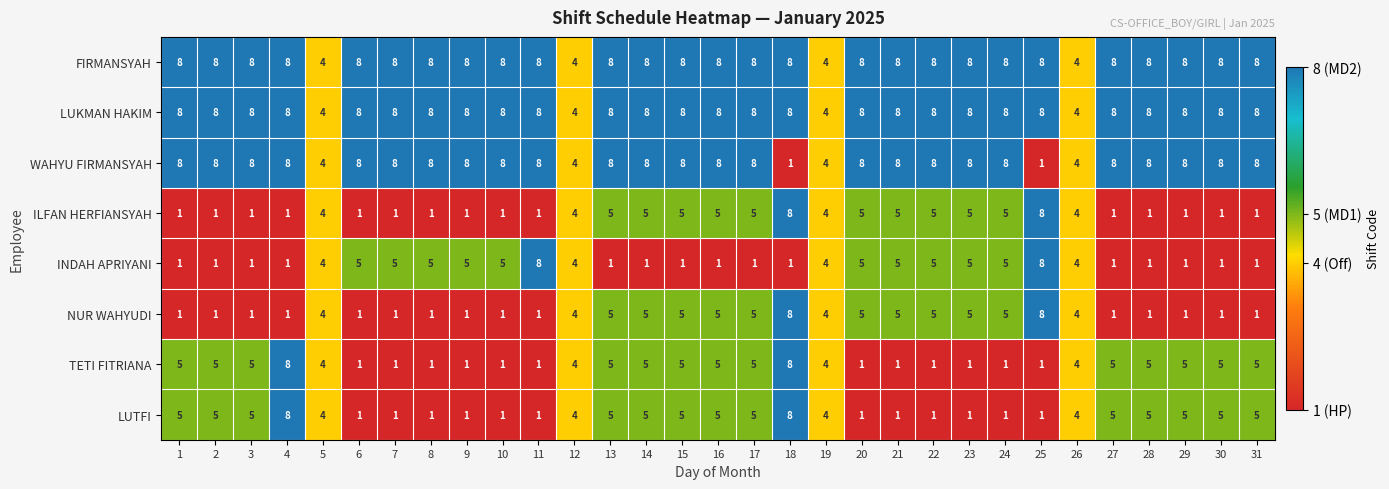

Count the number of data series in this chart.

8